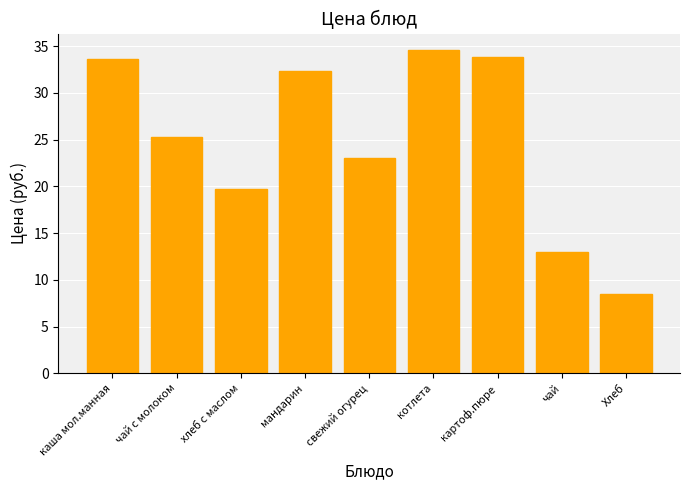

True or false: the data shows 52.9 at картоф.пюре.

False